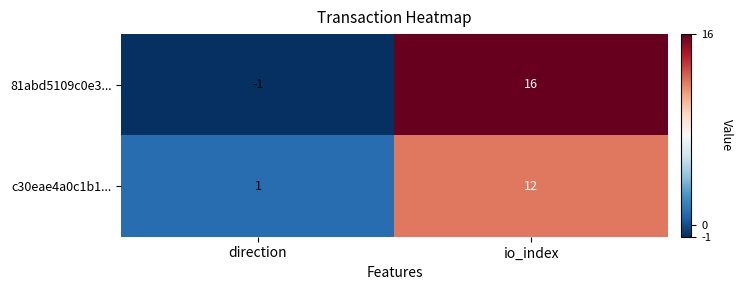

How many values in 81abd5109c0e3... are above zero?

1